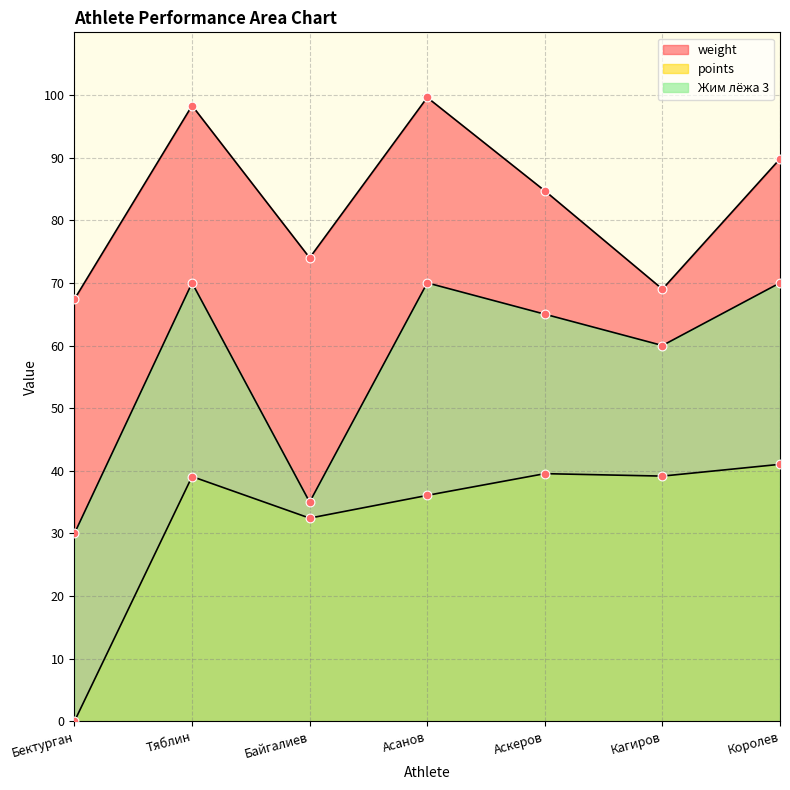

What are all the series names shown in the legend?

weight, points, Жим лёжа 3